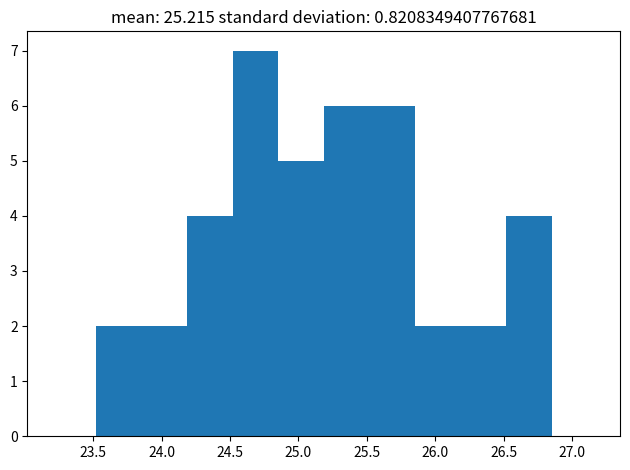

How tall is the bar that spans 23.50 to 23.85 on the x-axis? Neither the bar edges nor the heights are printed on the chart, so give them approximately, as read against the axes.

2